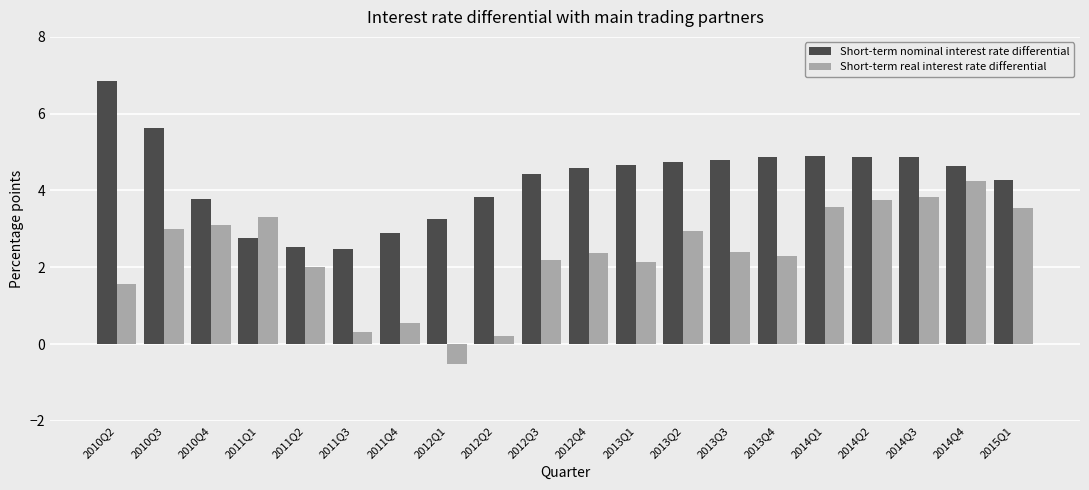

What is the difference between the highest and lowest values at 2013Q4?

2.6